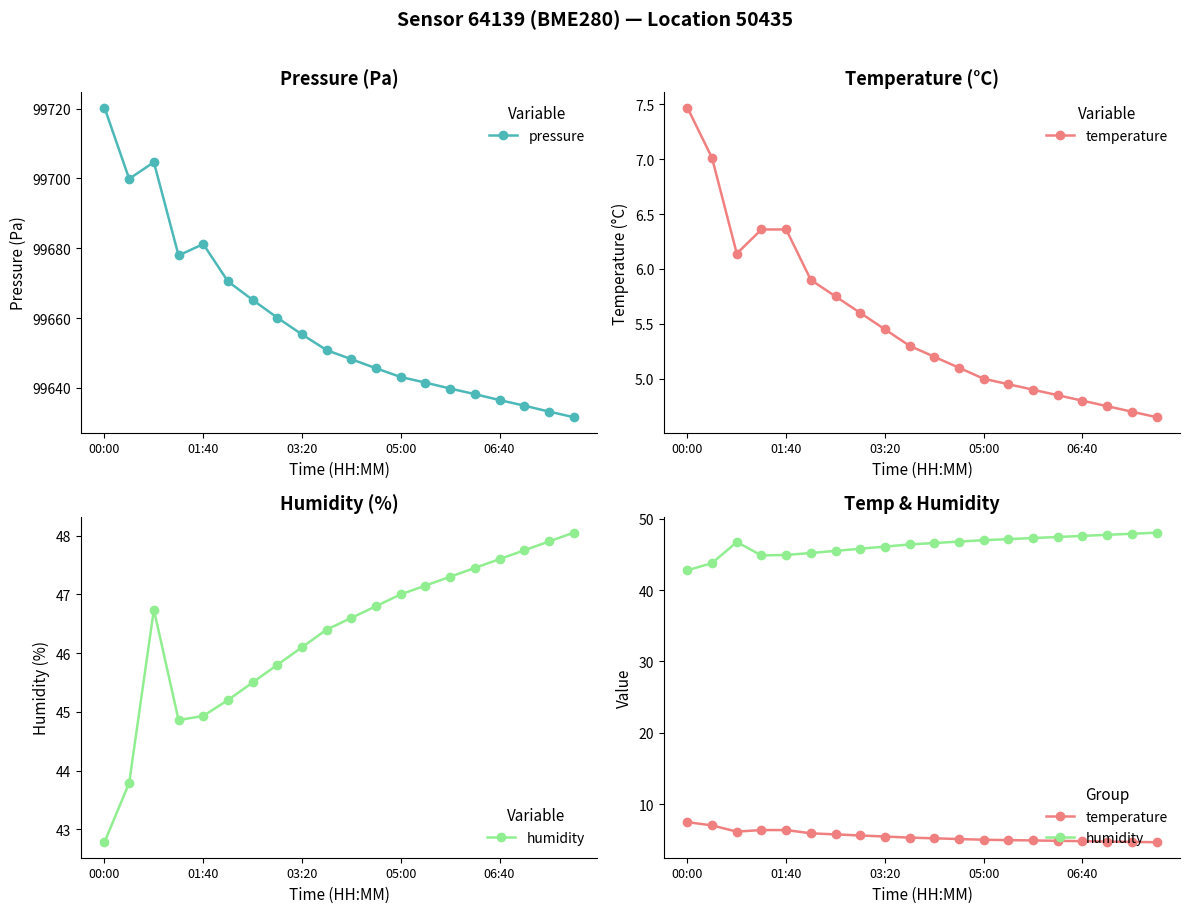

What is the highest value of the pressure series?

99720.3